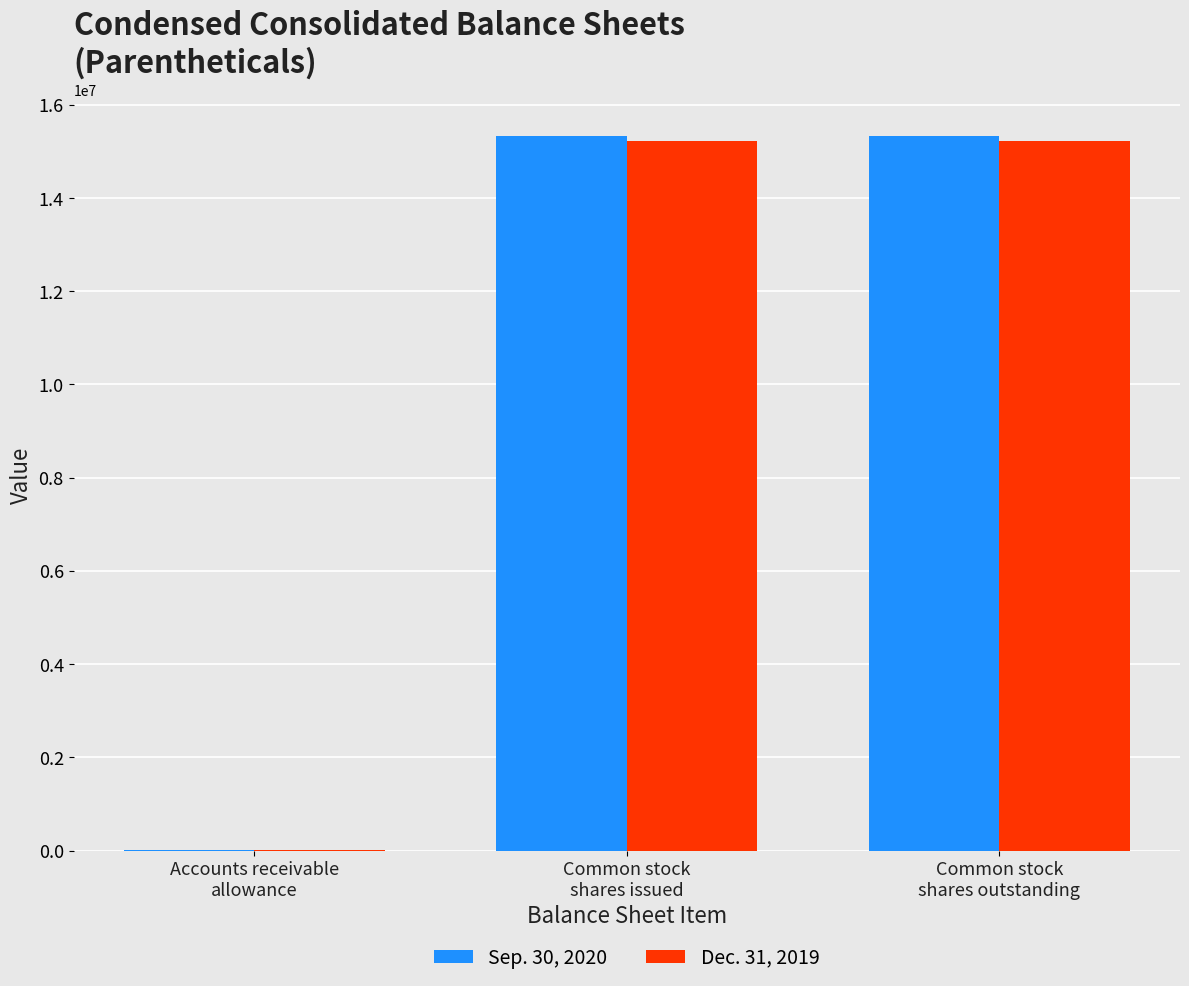

Reading left to right, transcribe all the data shown in this chart.

Sep. 30, 2020: 7922	15340949	15340949
Dec. 31, 2019: 2964	15227604	15227604